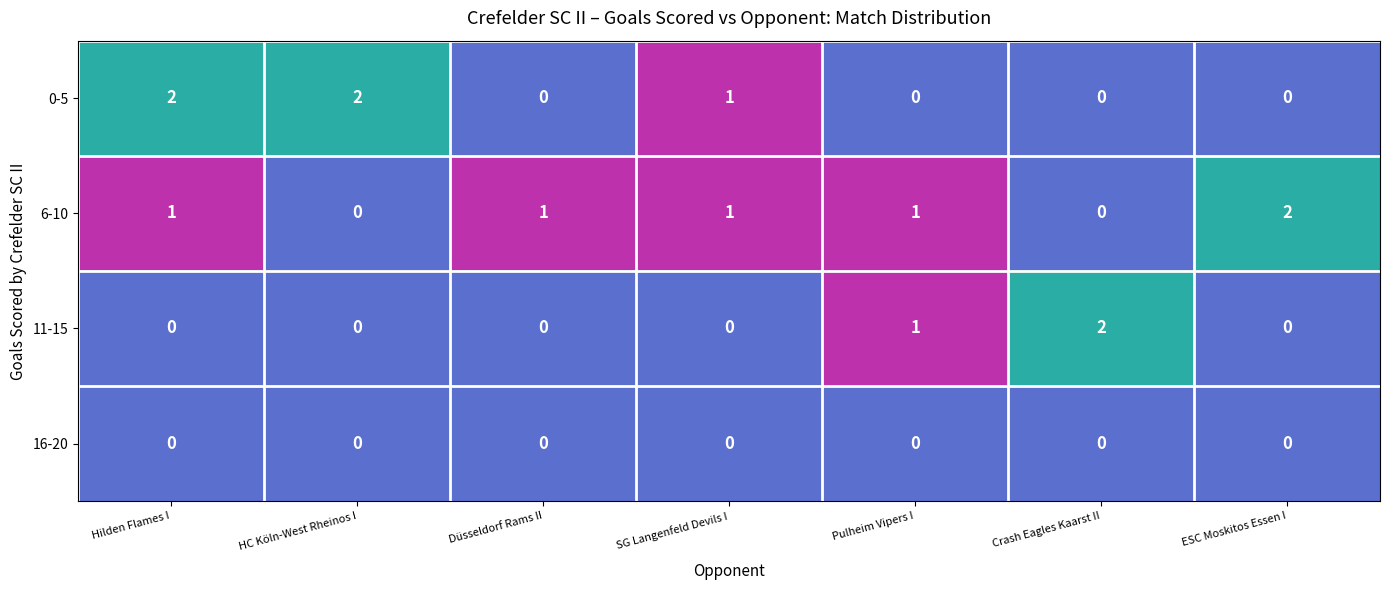

Which series has the largest total across all categories?

6-10